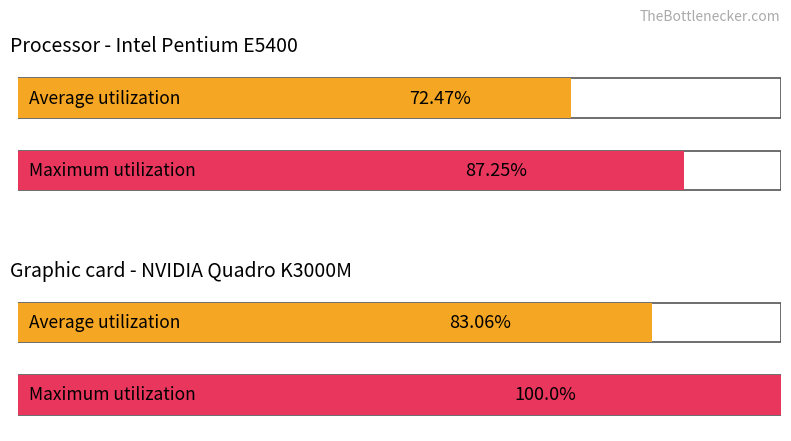

What are all the series names shown in the legend?

Average utilization, Maximum utilization